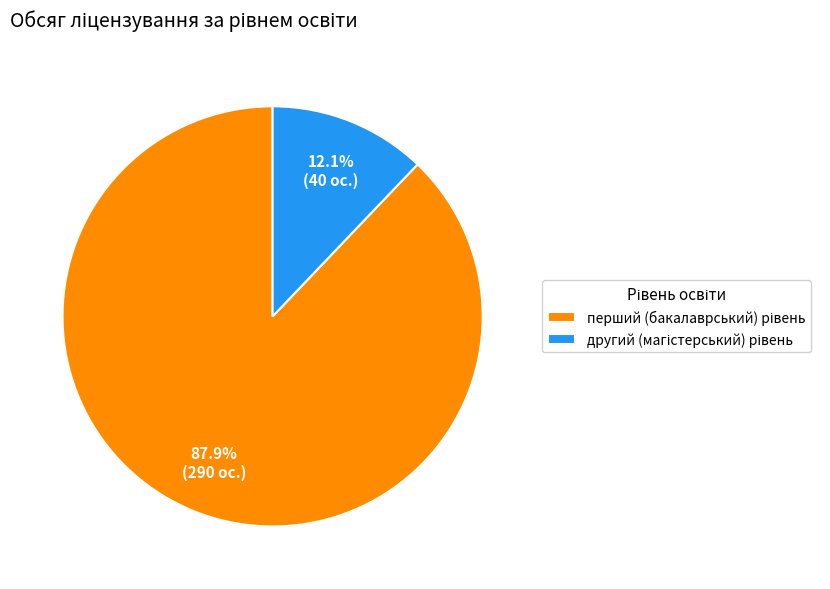

Is there a majority slice in this chart?

Yes